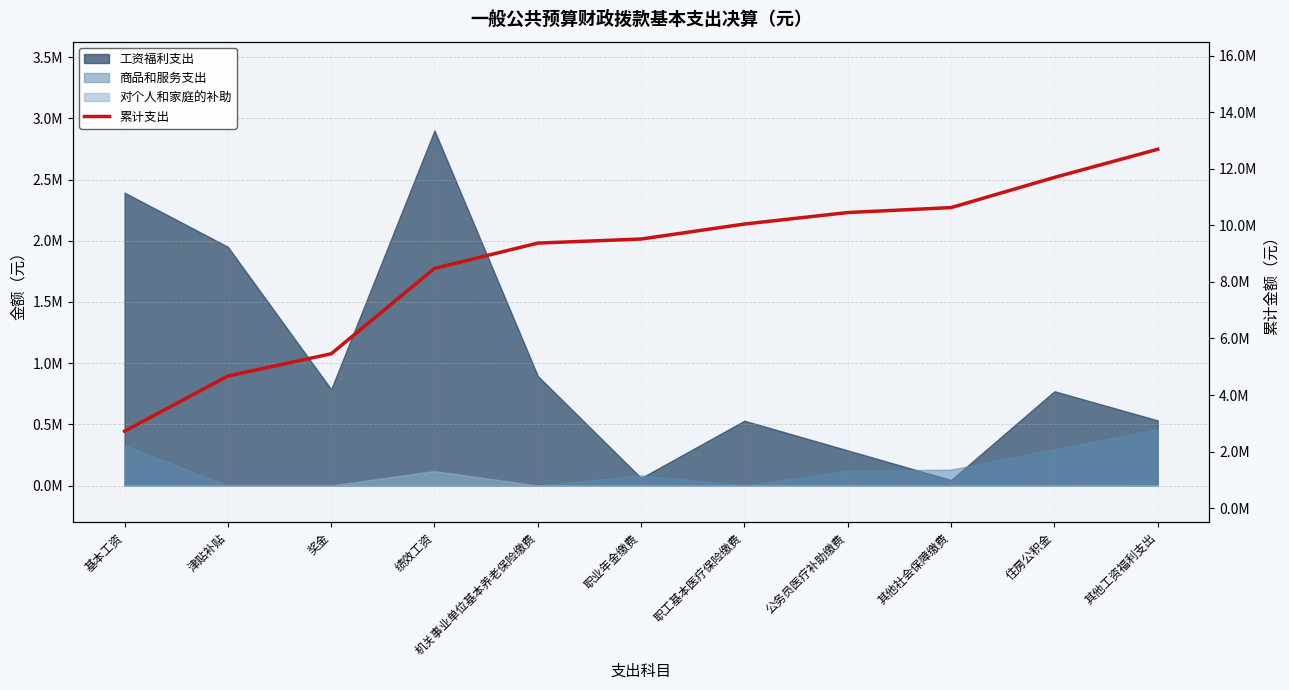

What is the difference between the maximum and minimum values?

9970236.0